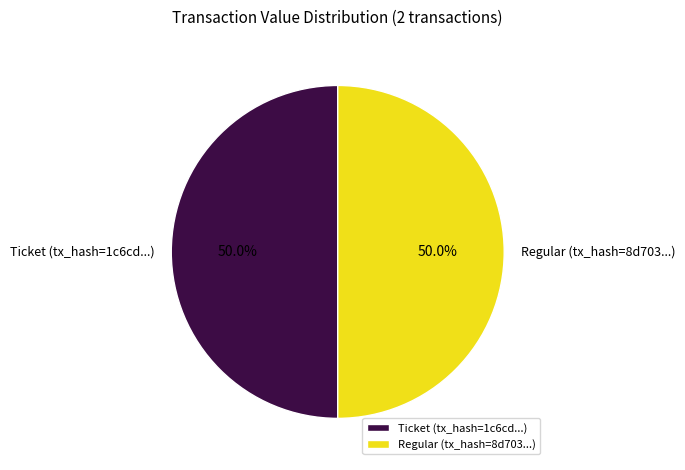

How many segments does this pie chart have?

2